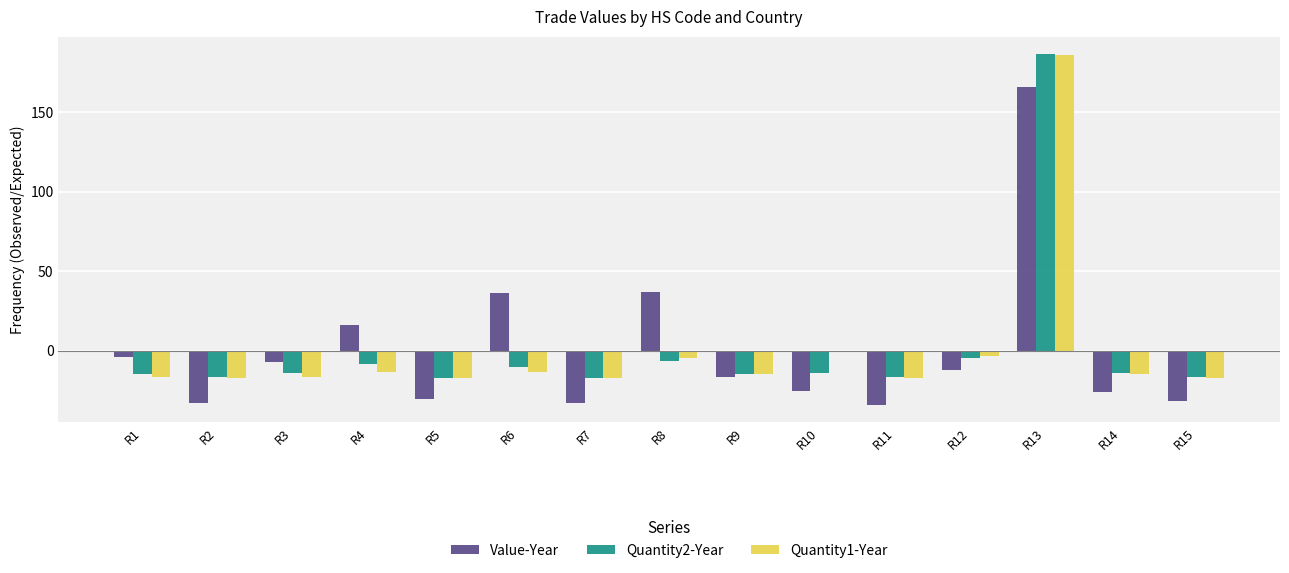

Which series changed the most between R2 and R3?

Value-Year